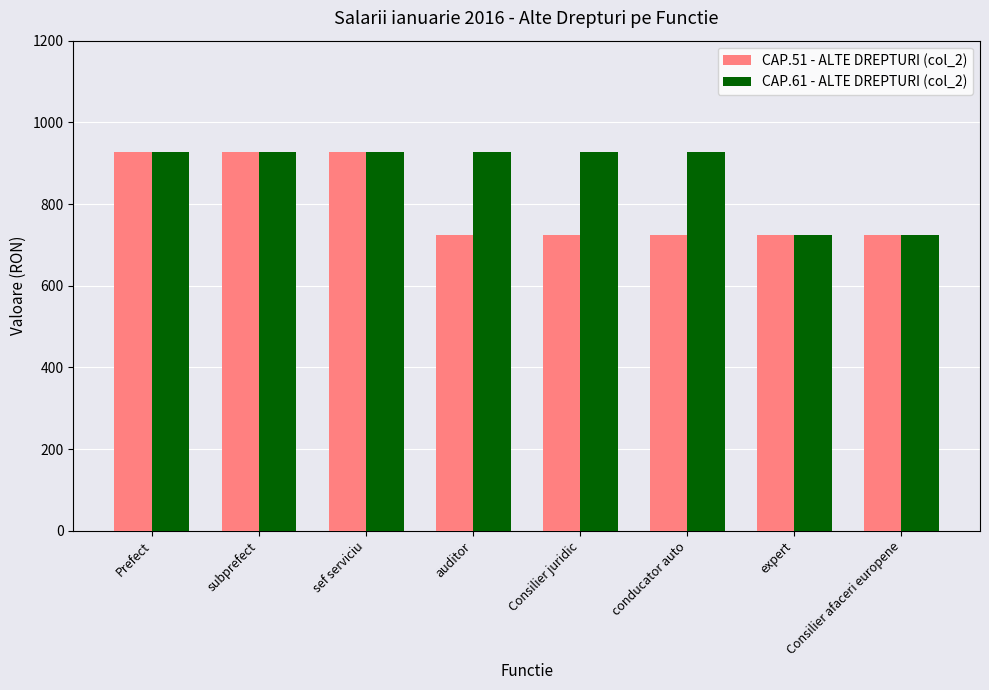

What is the spread (max minus min) of values at Consilier juridic?

203